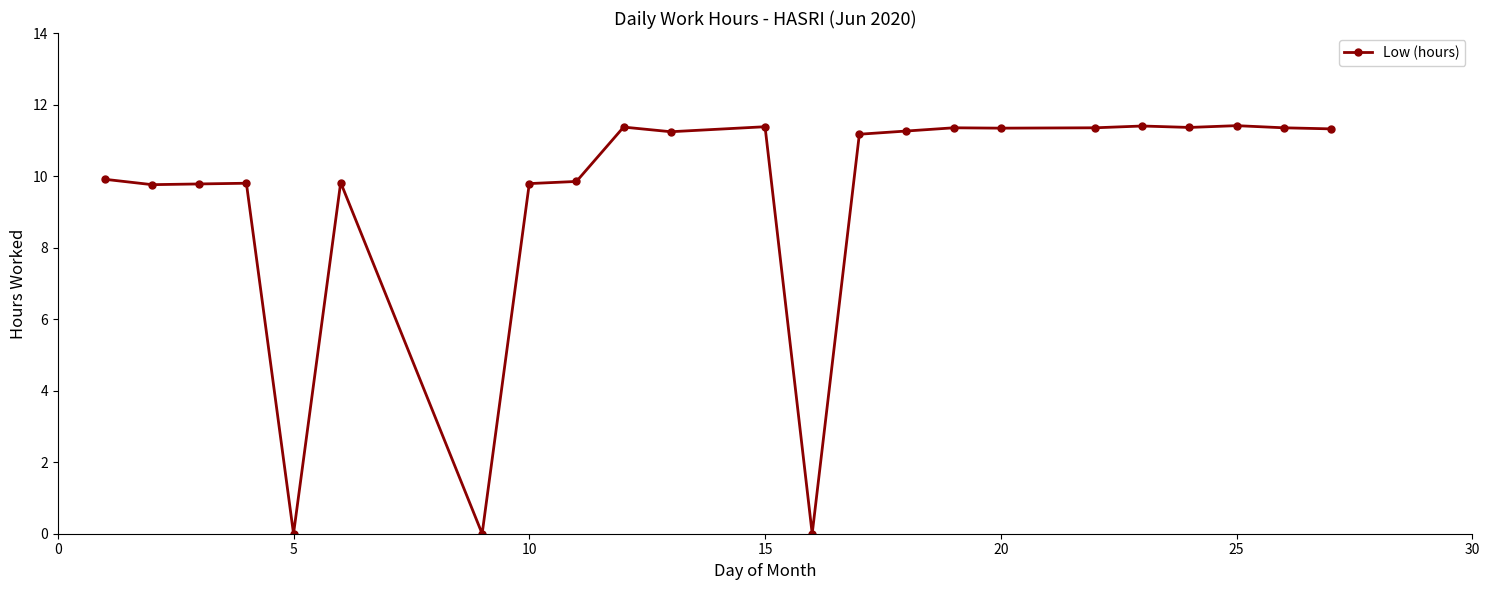

True or false: there are more than 0 points higher than both neighbors.

True